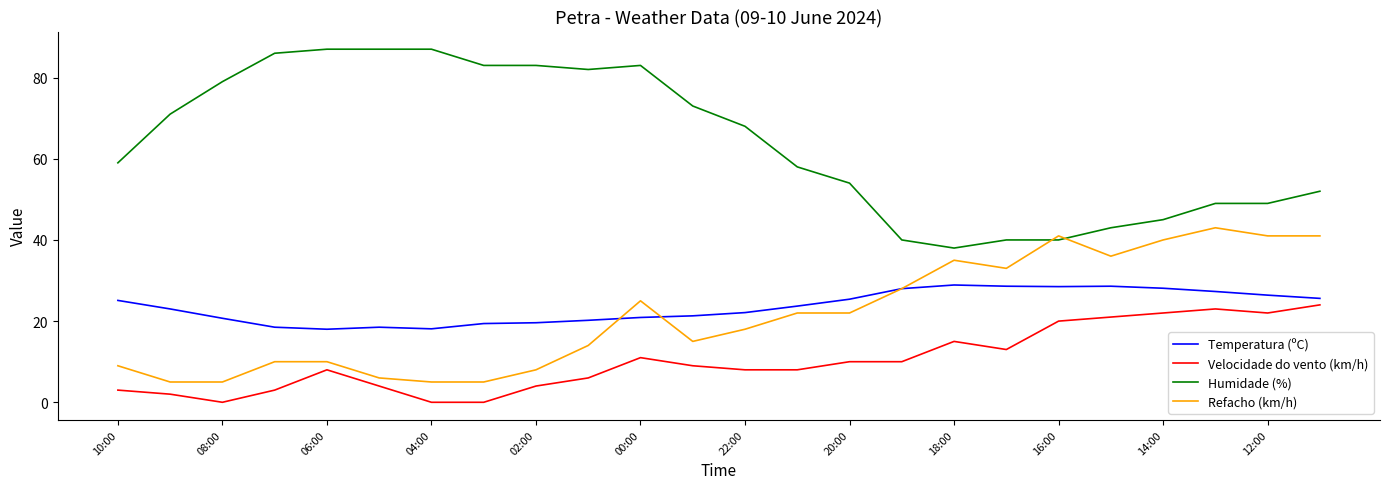

Which series has the largest total across all categories?

Humidade (%)